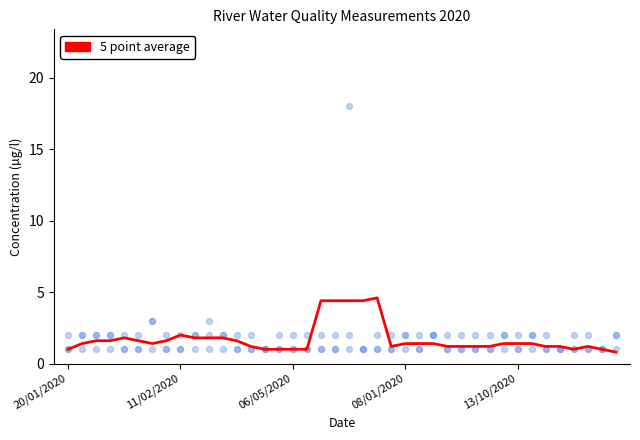

Which series has the largest total across all categories?

Arsenico (As) µg/l